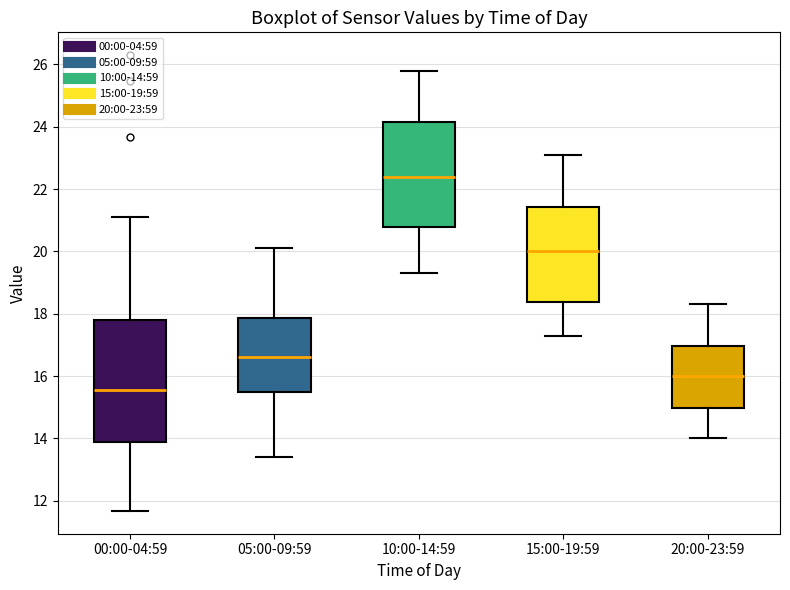

Where does the median line of the box for 05:00-09:59 sit on the y-axis? The values are not printed on the chart, so give them approximately, as read against the axis.

16.6